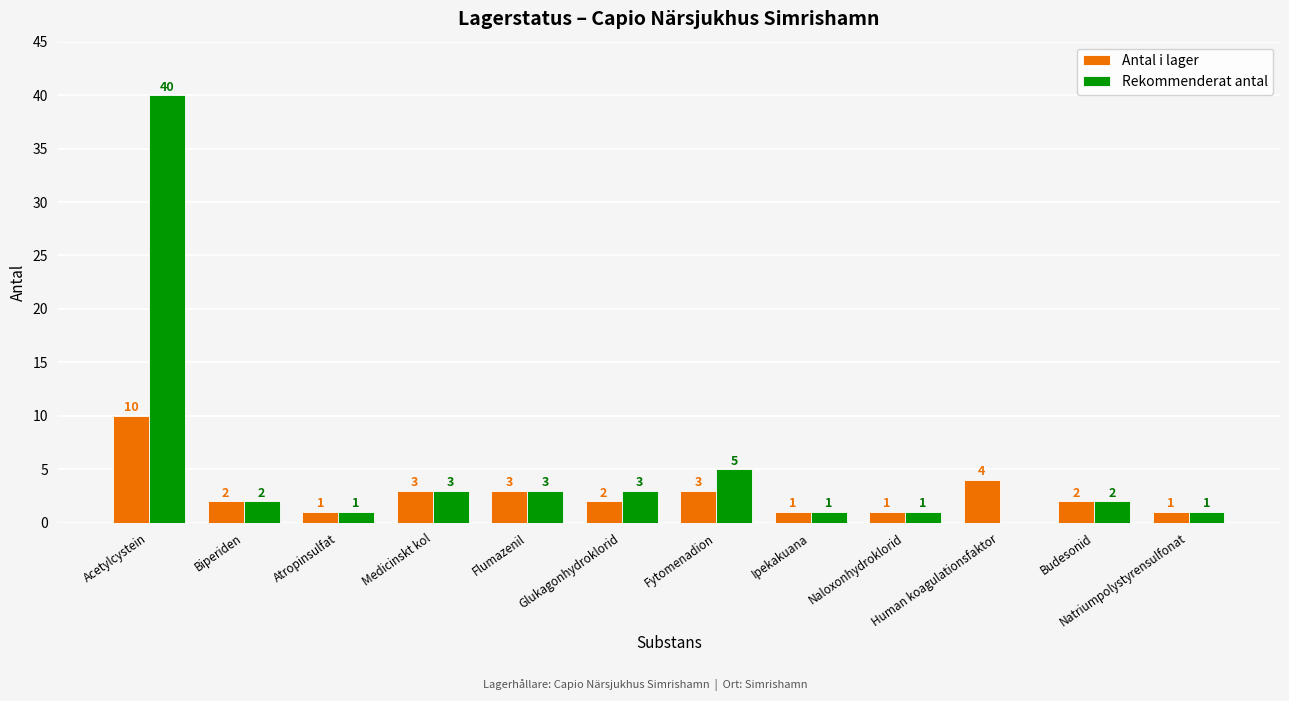

Read the Rekommenderat antal value at Fytomenadion.

5